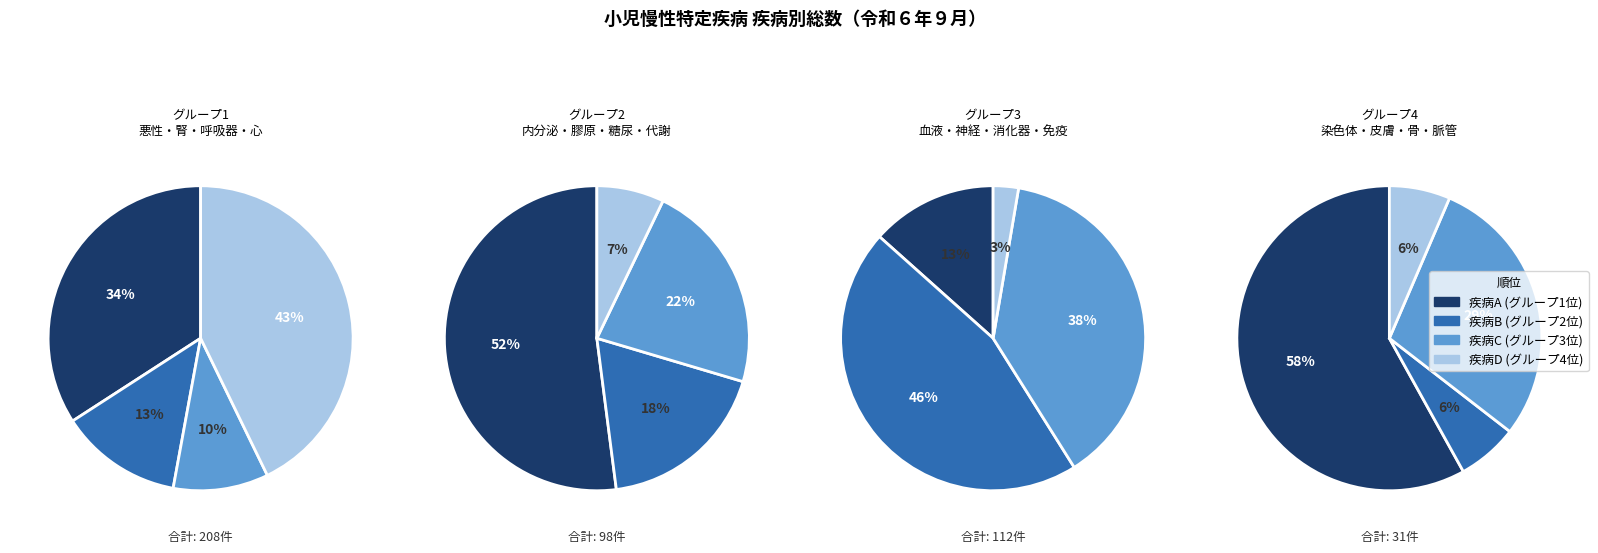

How many segments does this pie chart have?

16